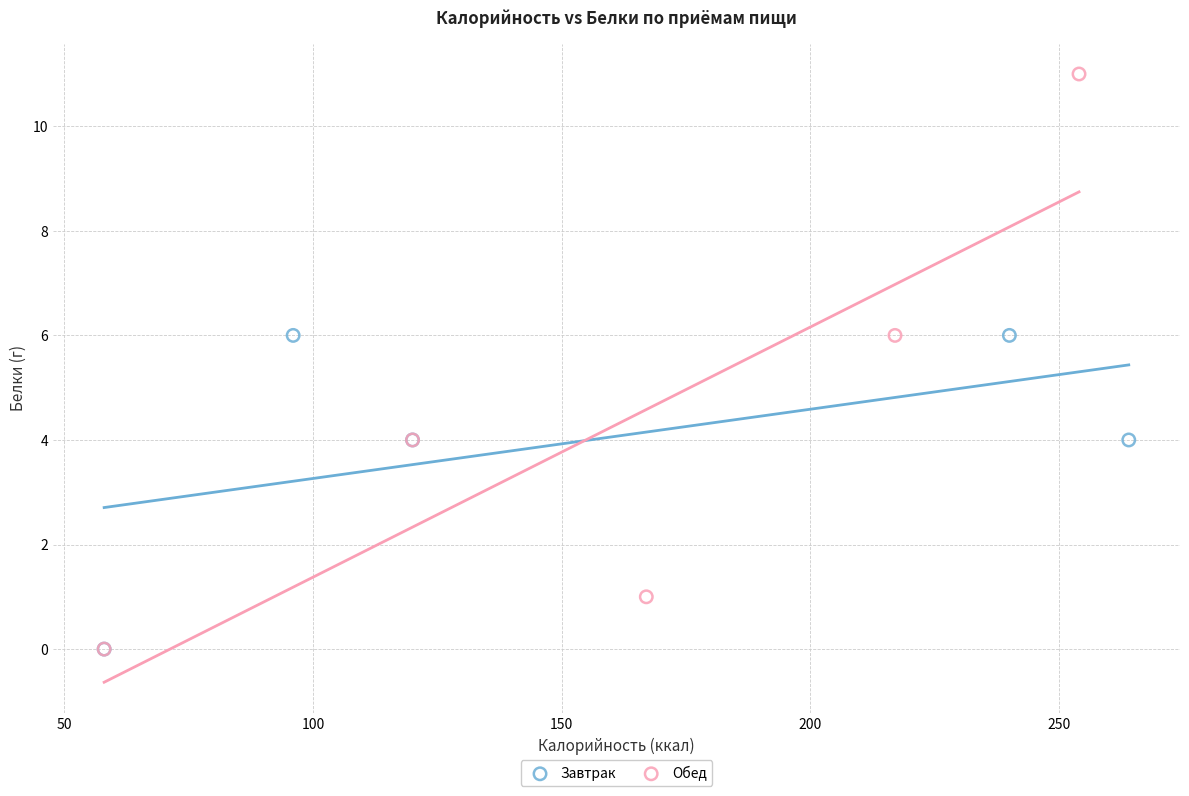

Which series has the largest Y range (max minus min)?

Обед